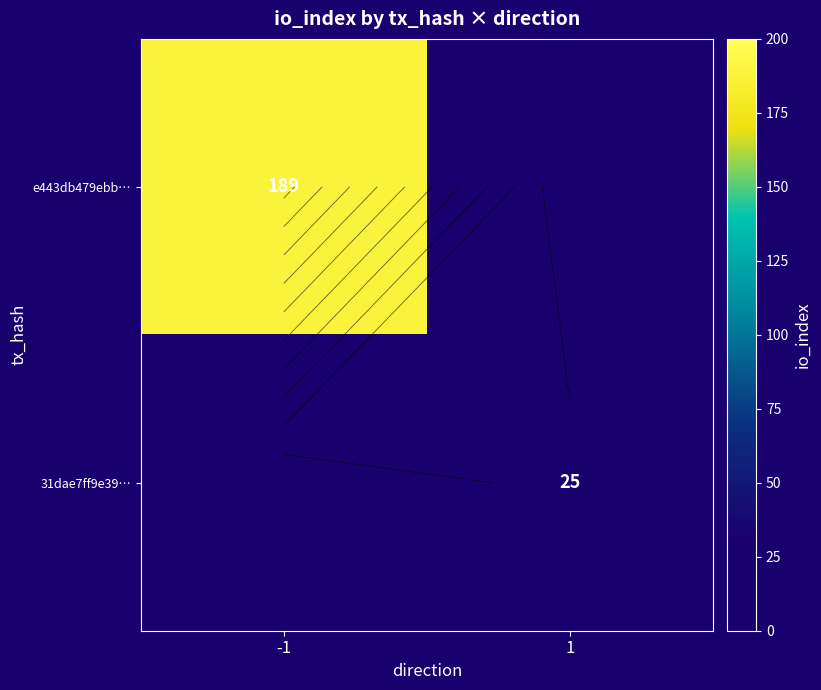

What is the difference between the e443db479ebb… values at -1 and 1?

189